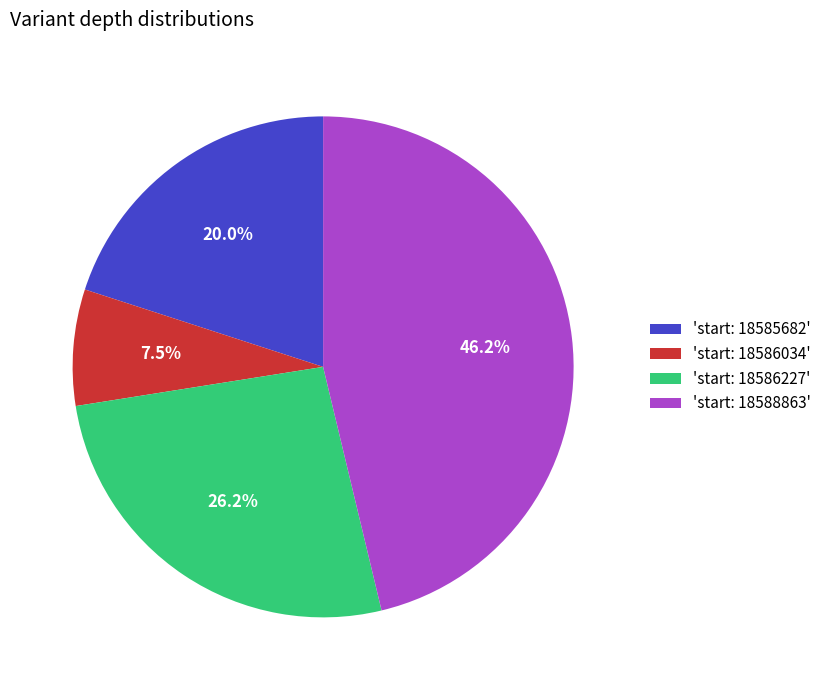

Combined, what portion of the pie is 'start: 18586227' and 'start: 18588863'?

72.5%